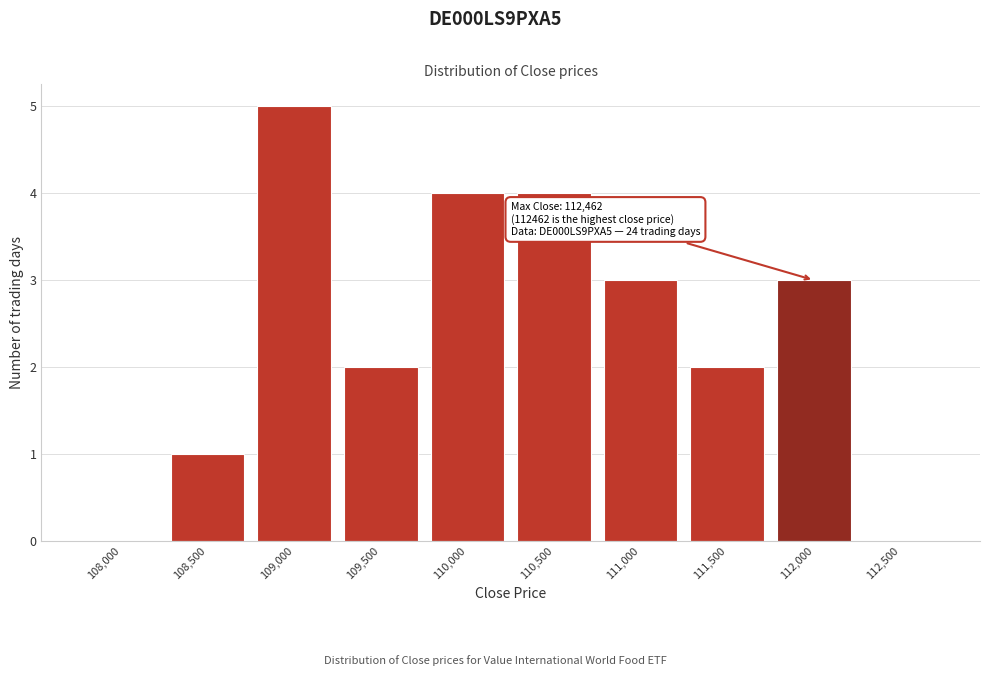

Reading right to left, transcribe all the data shown in this chart.

112,500=0	112,000=3	111,500=2	111,000=3	110,500=4	110,000=4	109,500=2	109,000=5	108,500=1	108,000=0